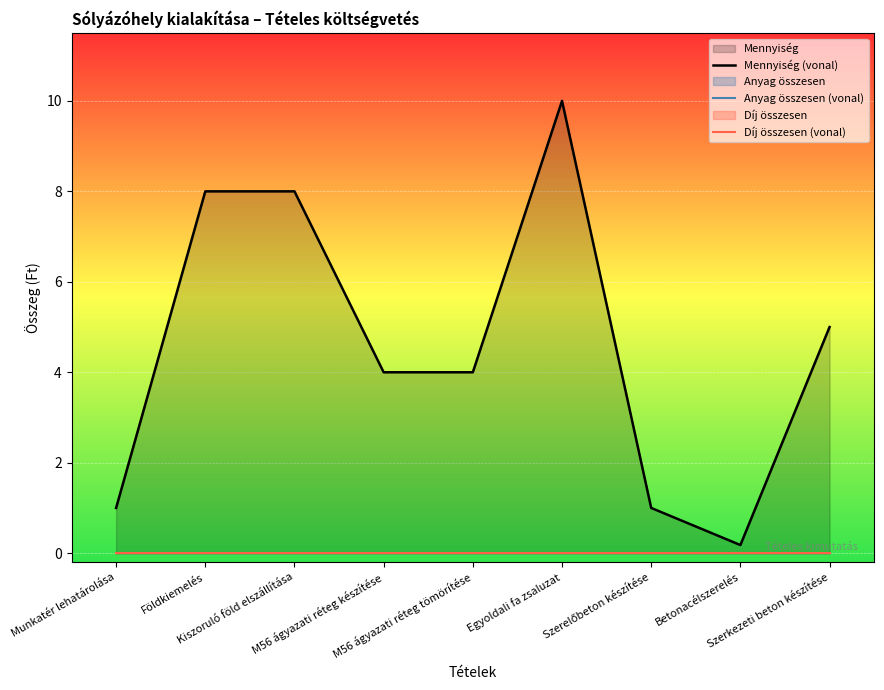

What position from the right is Egyoldali fa zsaluzat?

4